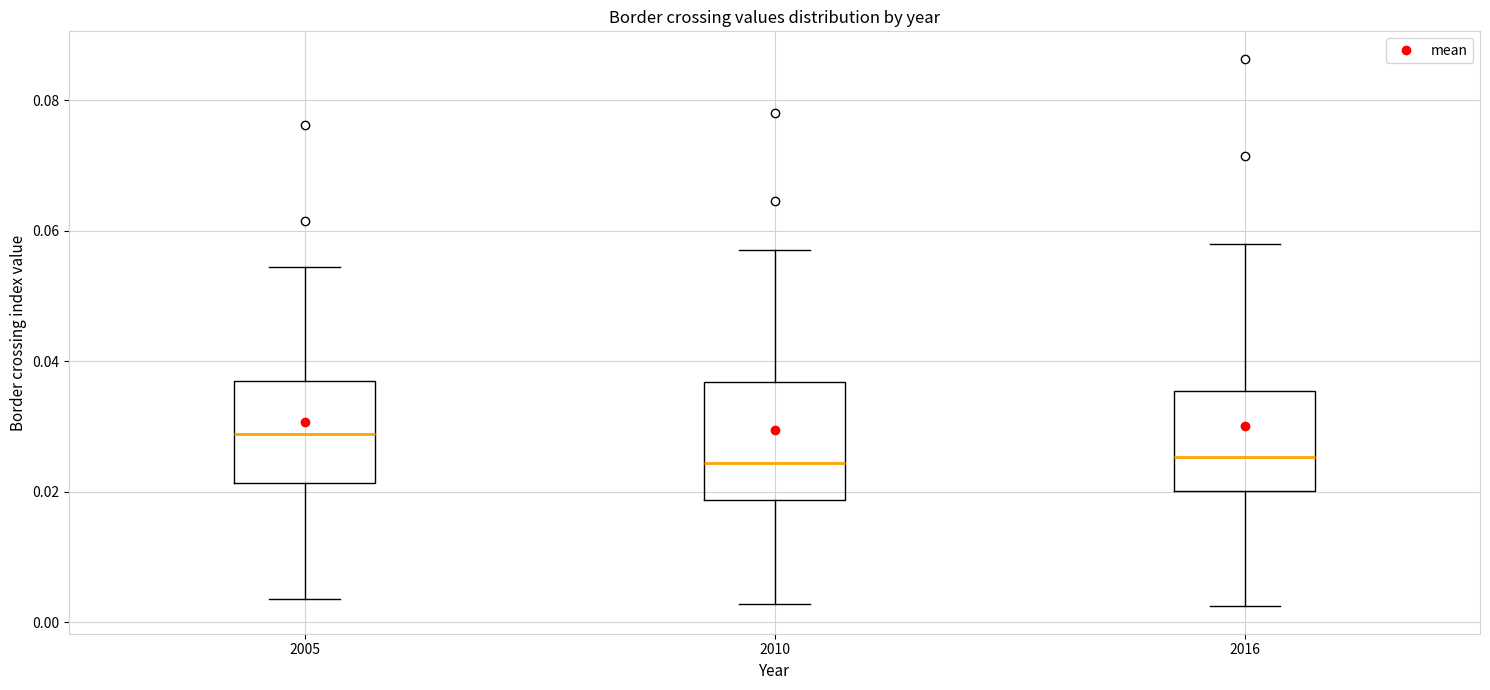

Reading left to right, read every box against the y-axis: the position of its median line, the range the box covers, and the ends of its whiskers. The values are not printed on the chart, so give them approximately, as read against the axis.

2005: median 0.028, box 0.022 to 0.038, whiskers 0.004 to 0.054
2010: median 0.024, box 0.018 to 0.036, whiskers 0.002 to 0.058
2016: median 0.026, box 0.020 to 0.036, whiskers 0.002 to 0.058